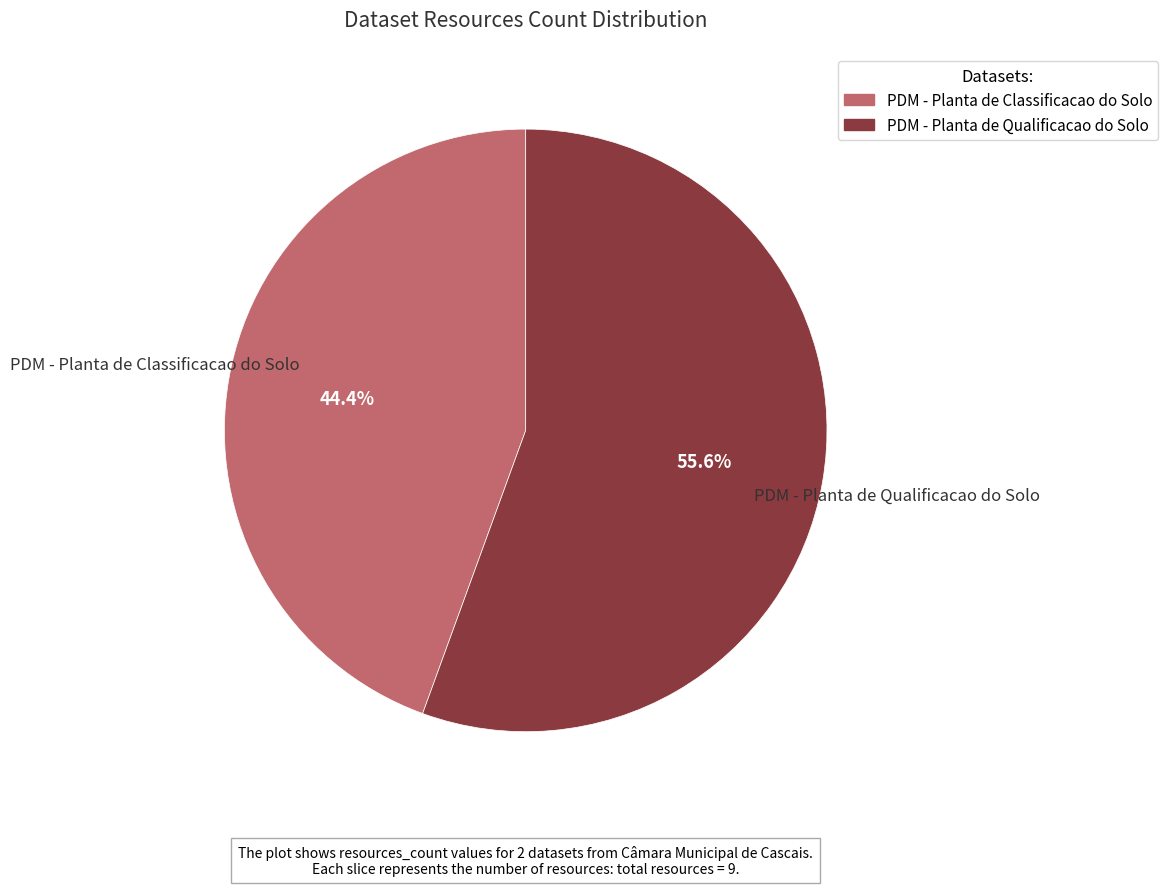

Is there any slice that represents more than half of the pie?

Yes